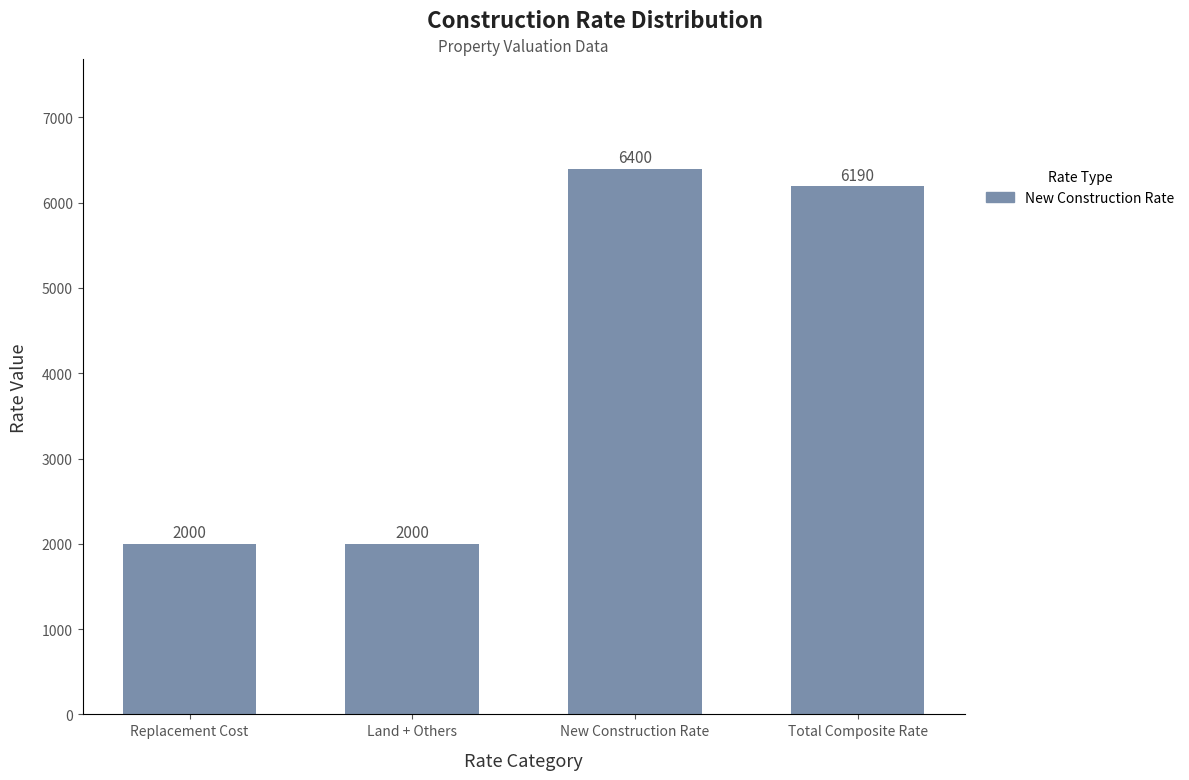

True or false: the data shows 2981 at Replacement Cost.

False